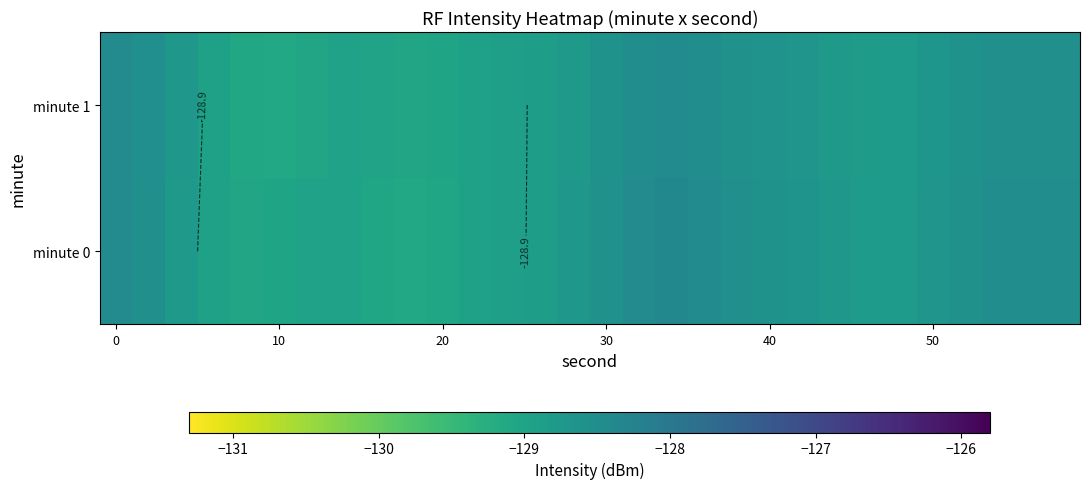

List the series in order of their peak value, highest first.

minute 0, minute 1